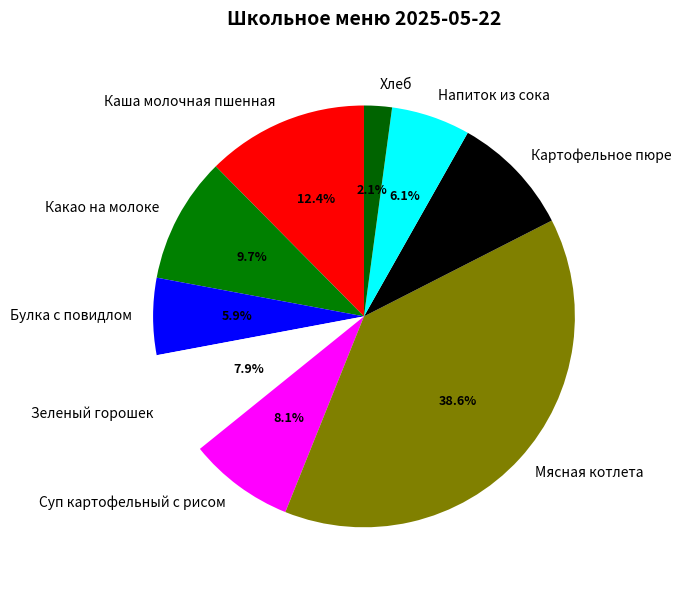

Between Каша молочная пшенная and Какао на молоке, which is larger?

Каша молочная пшенная